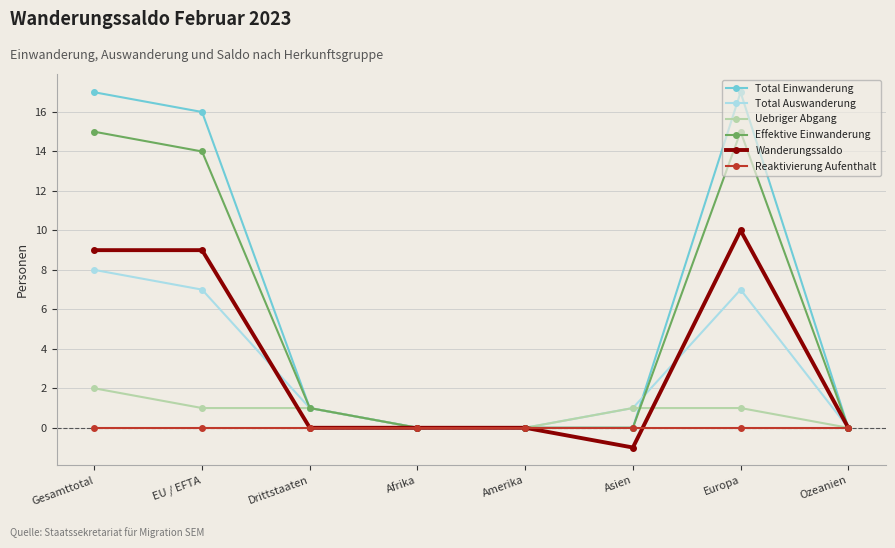

What is the smallest value displayed?

-1